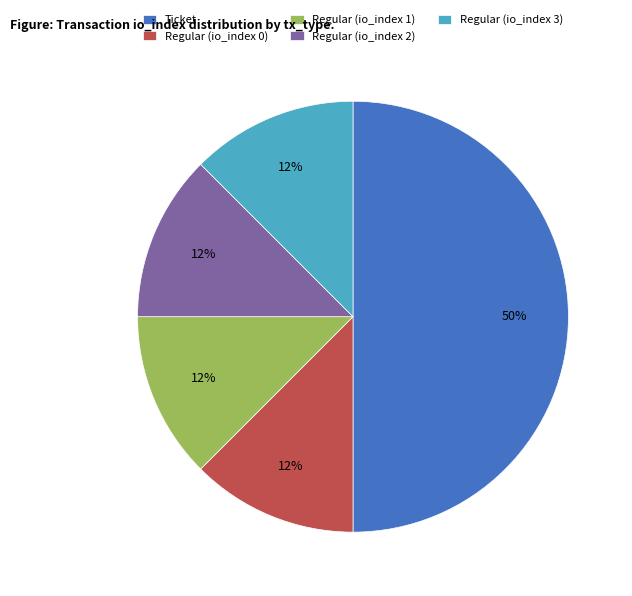

To the nearest percent, what is the average slice percentage?

20%